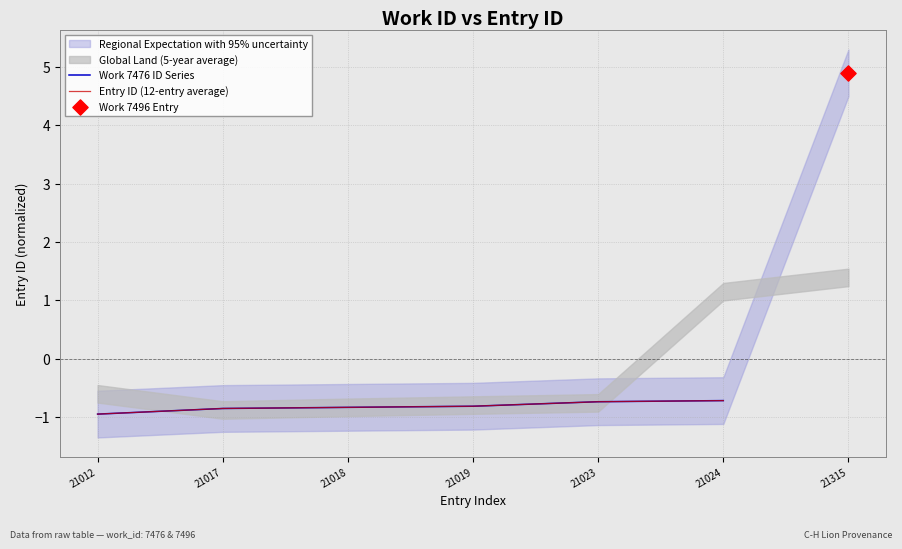

What is the total value across all series at 21018?

-1.7